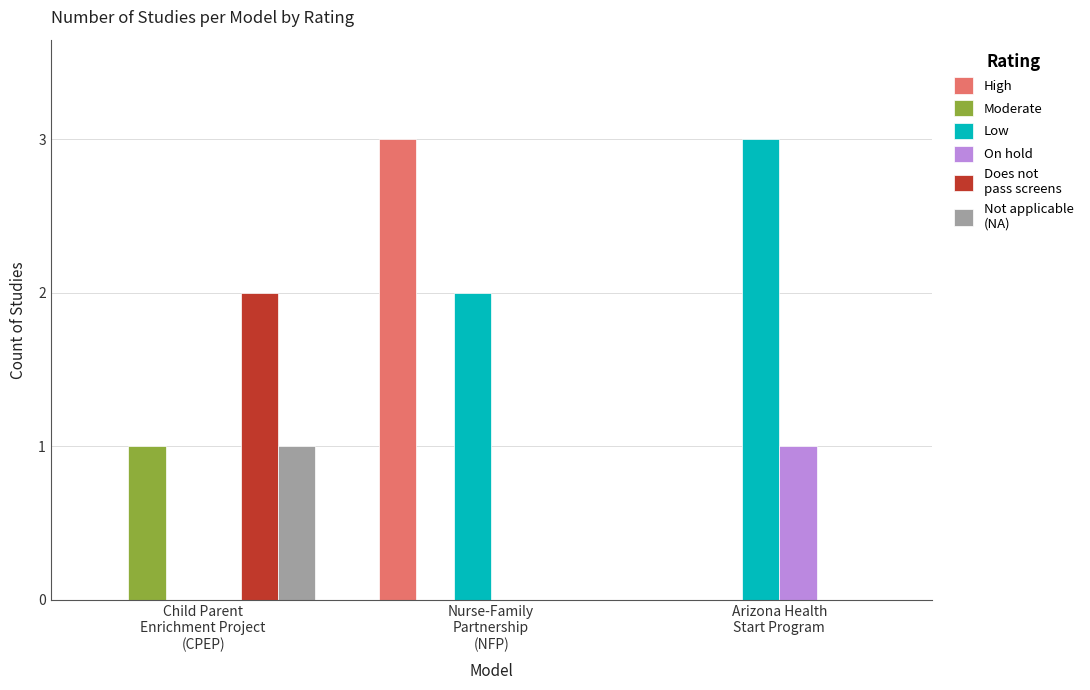

What is the maximum value shown in the chart?

3